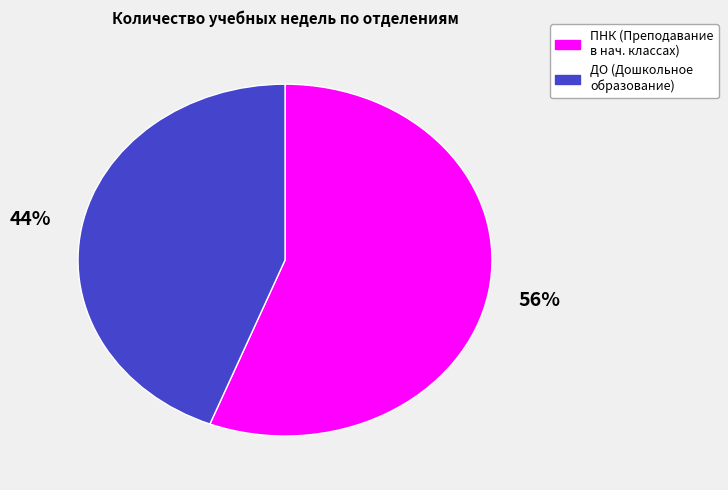

To the nearest percent, what is the average slice percentage?

50%